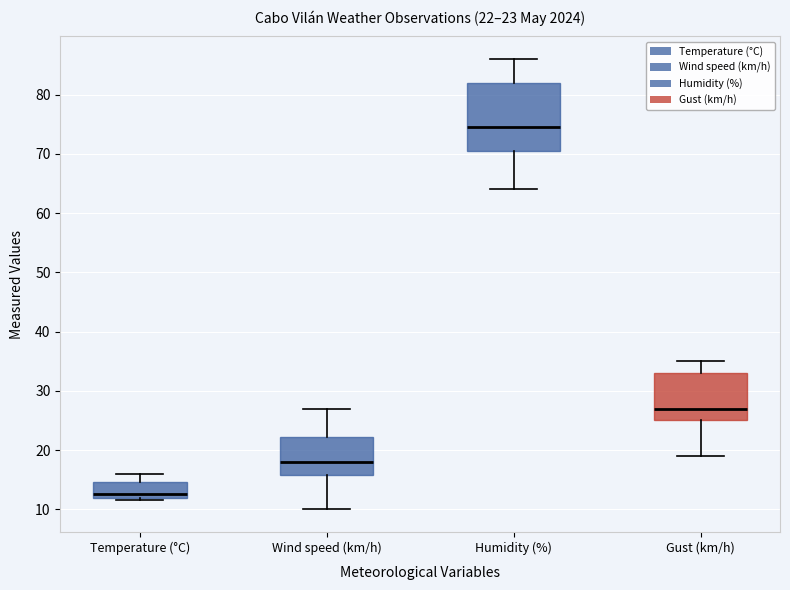

Which box is the tallest, from its lower edge to its upper edge?

Humidity (%)